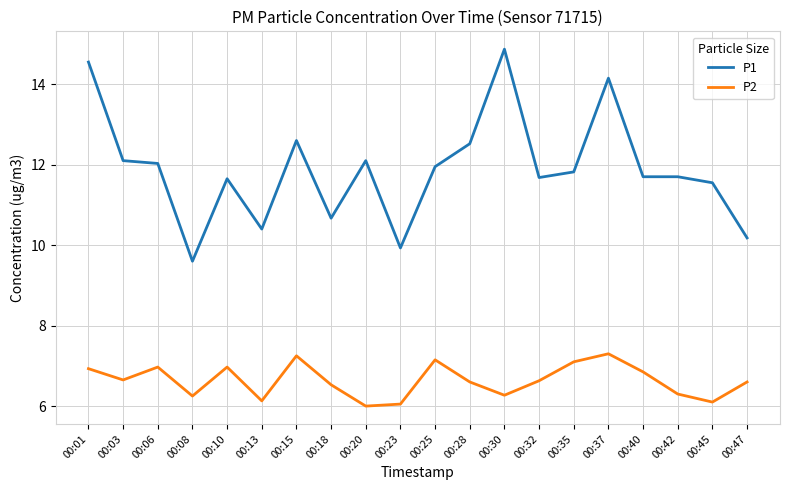

Which series changed the most between 00:01 and 00:32?

P1